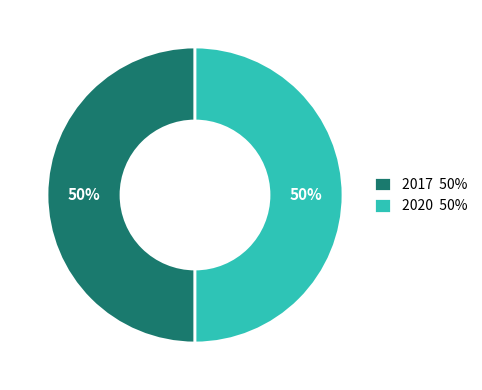

How many segments does this pie chart have?

2